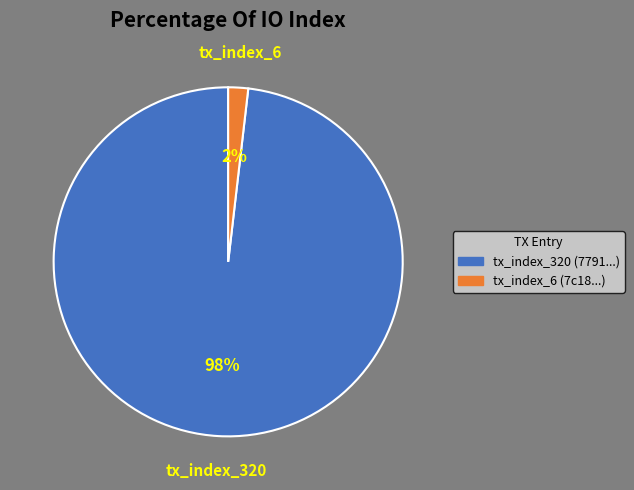

Do tx_index_6 and tx_index_320 together represent more than half of the pie?

Yes